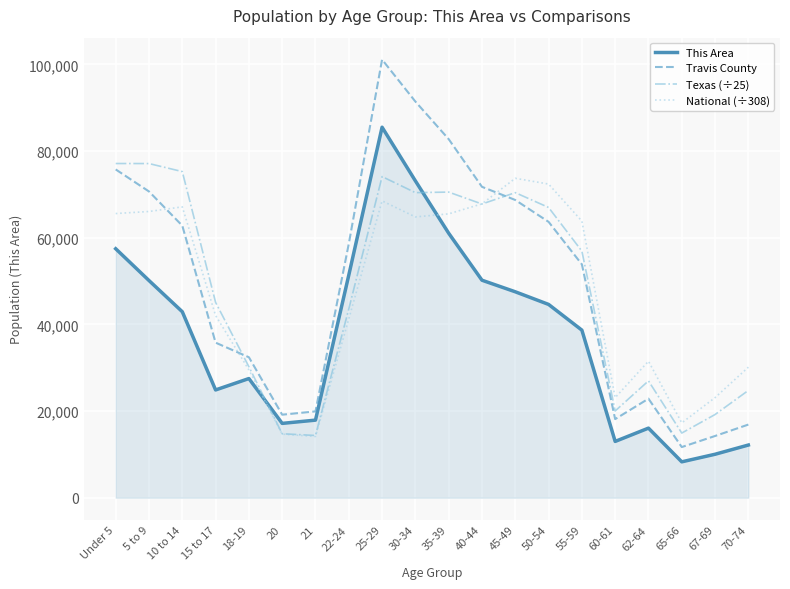

True or false: Travis County and National (÷308) cross at least once.

True